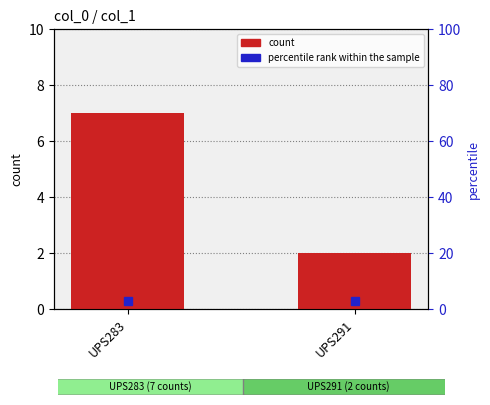

Are the bars grouped side by side (vs. stacked)?

No